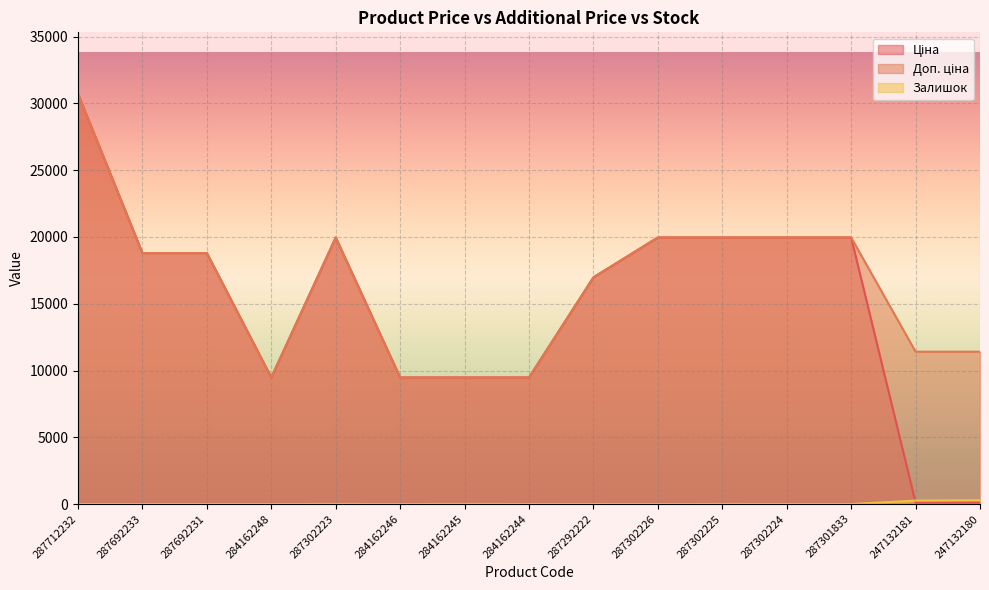

Between which two adjacent categories do Залишок and Ціна first intersect?

287301833 and 247132181